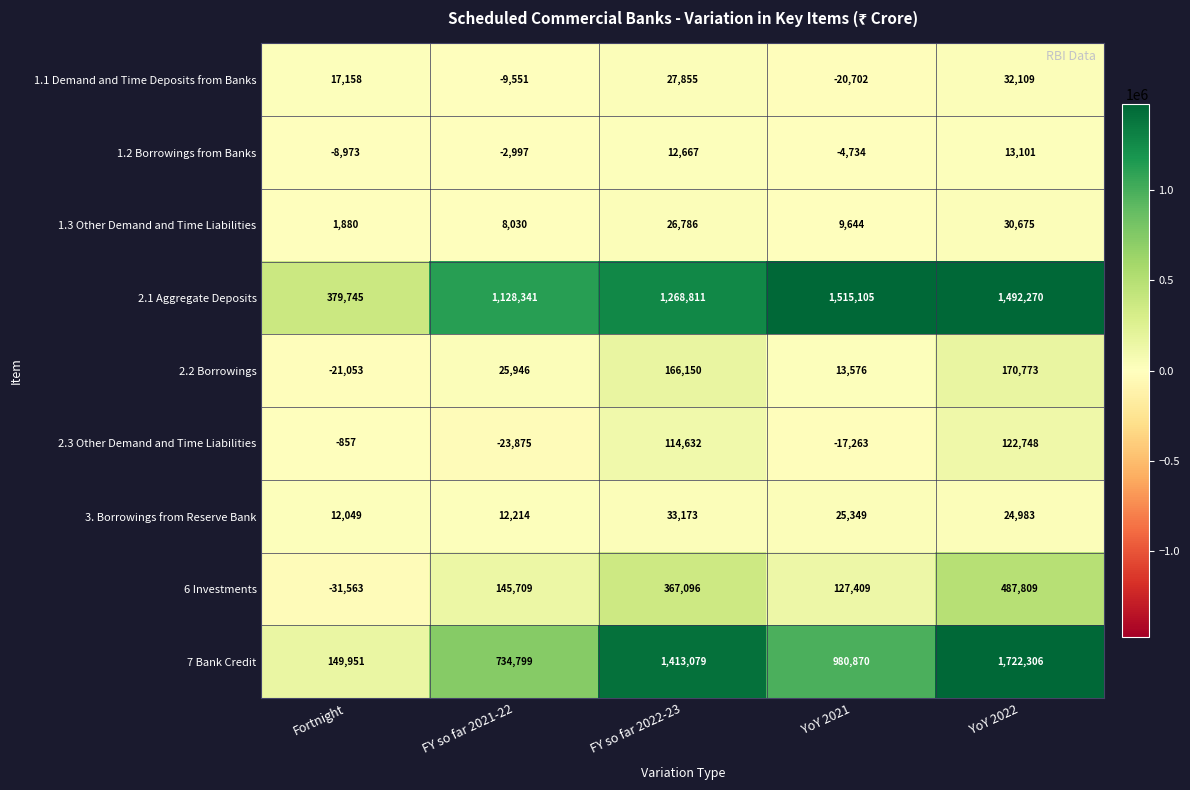

Is it true that 2.1 Aggregate Deposits equals 648824 at Fortnight?

False